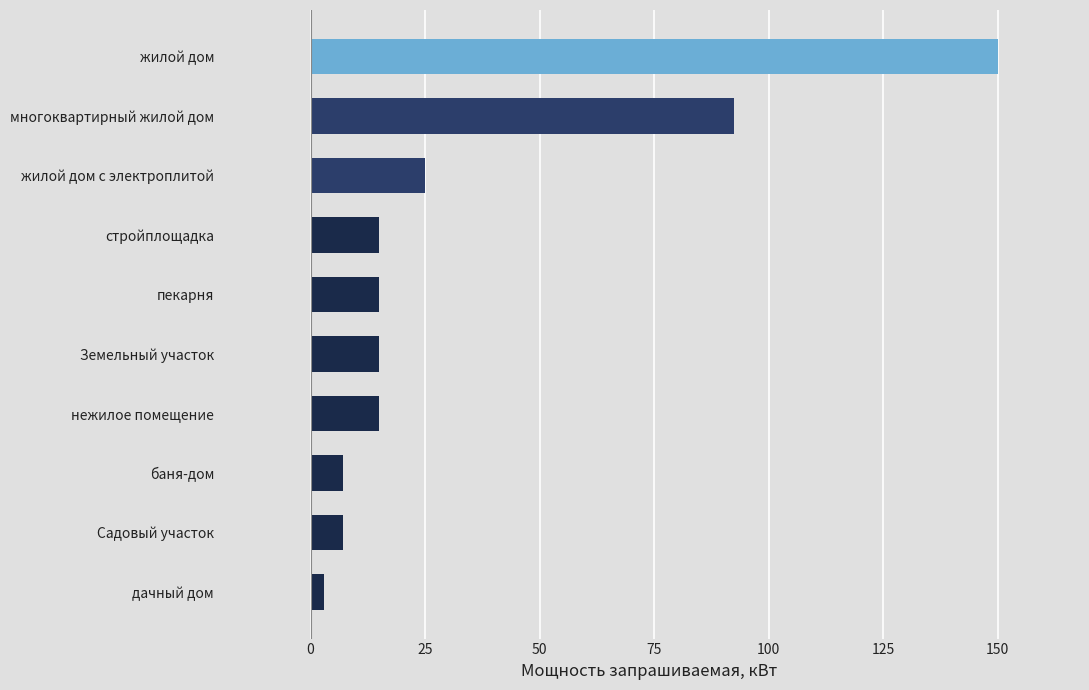

True or false: the data shows 92.4 at многоквартирный жилой дом.

True